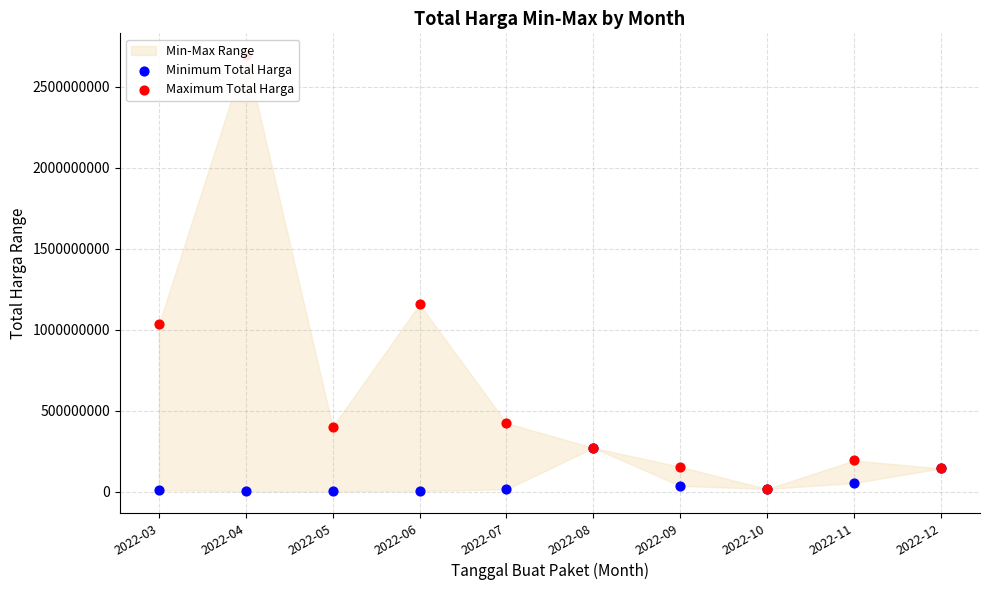

At which category is the sum across all series the highest?

2022-04